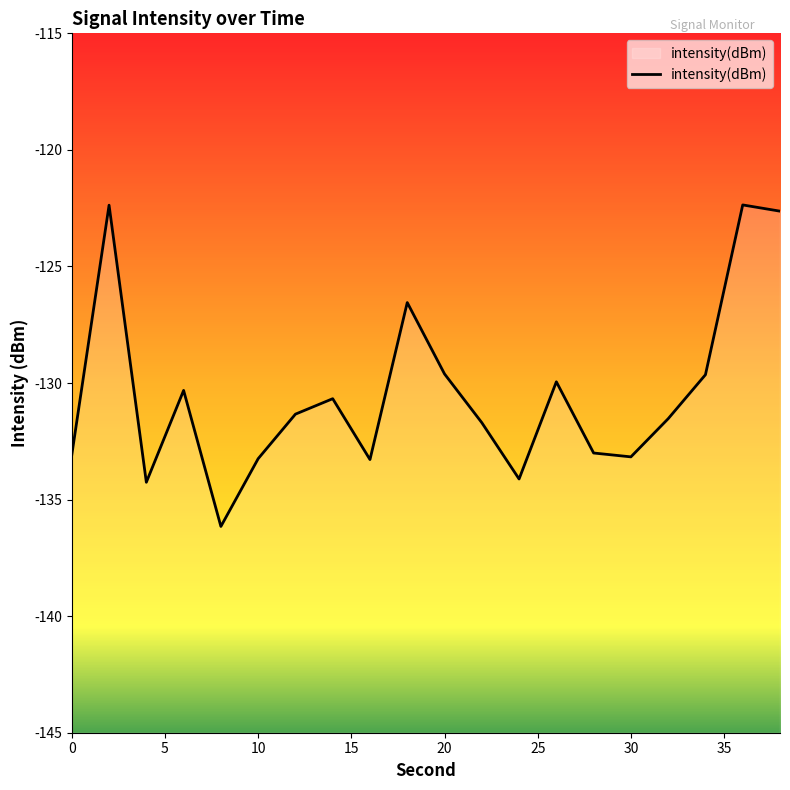

True or false: the data has more than 0 interior local peaks.

True